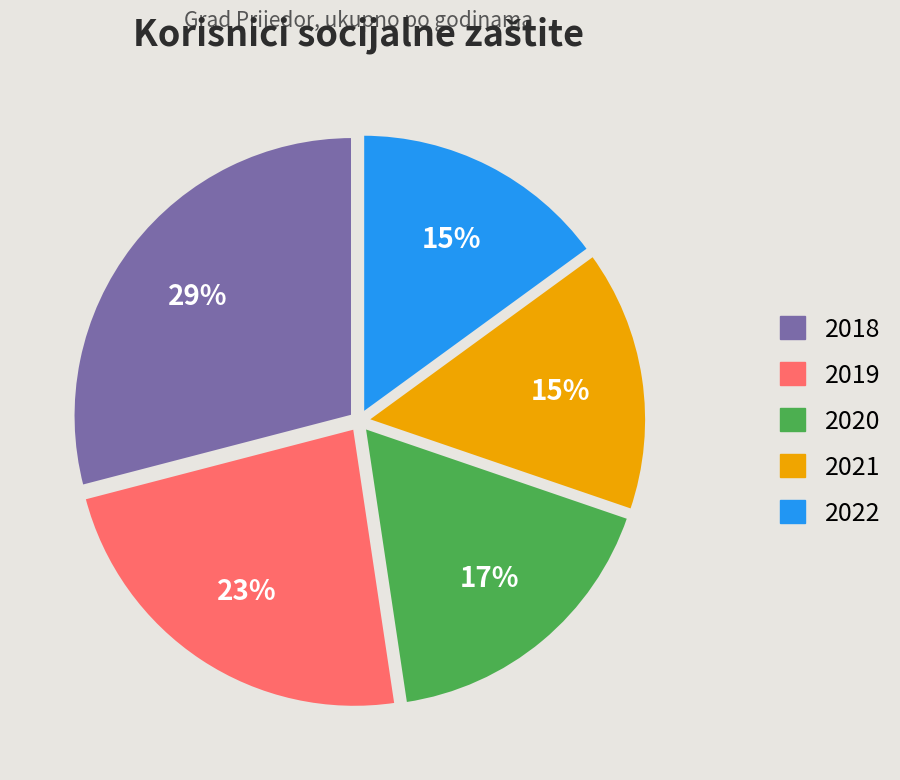

Which slice is the largest?

2018